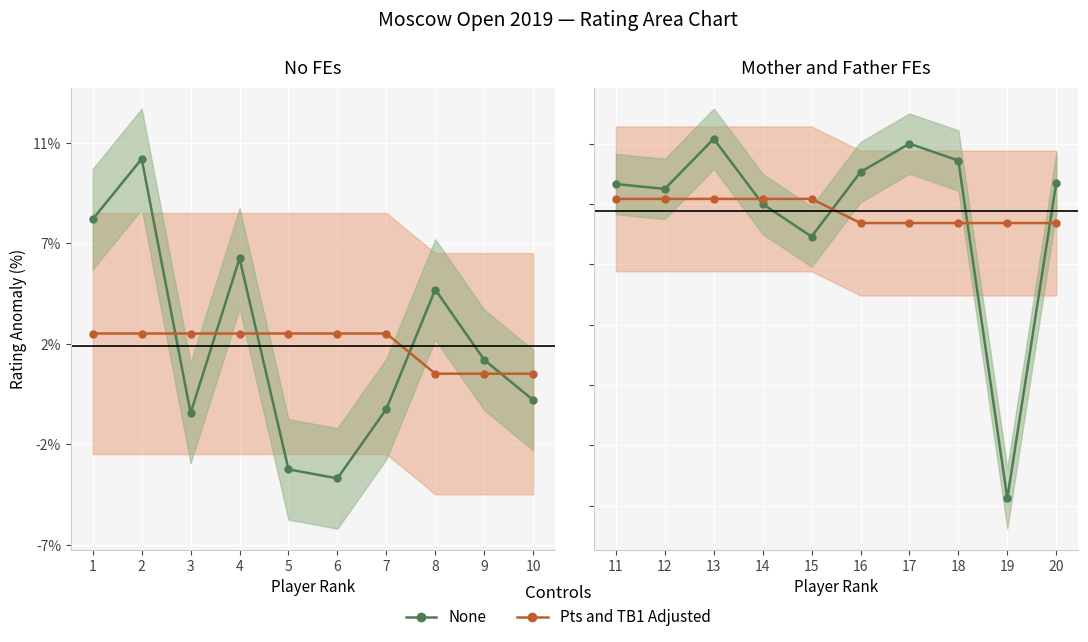

Count the number of data series in this chart.

2